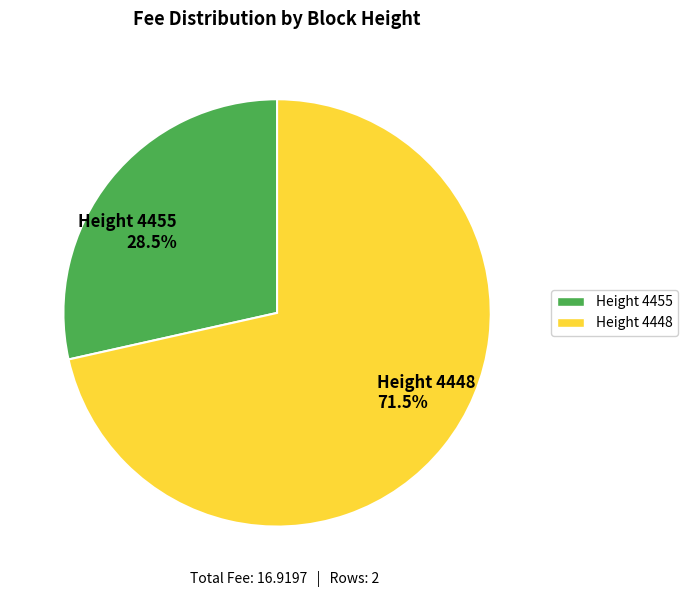

How many slices are in this pie chart?

2